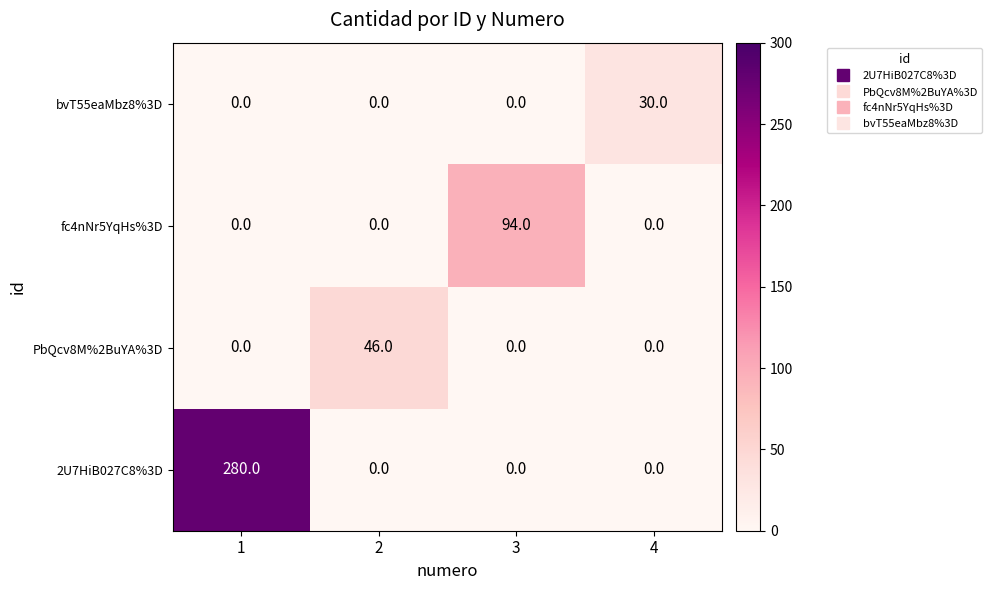

What is the maximum value shown in the chart?

280